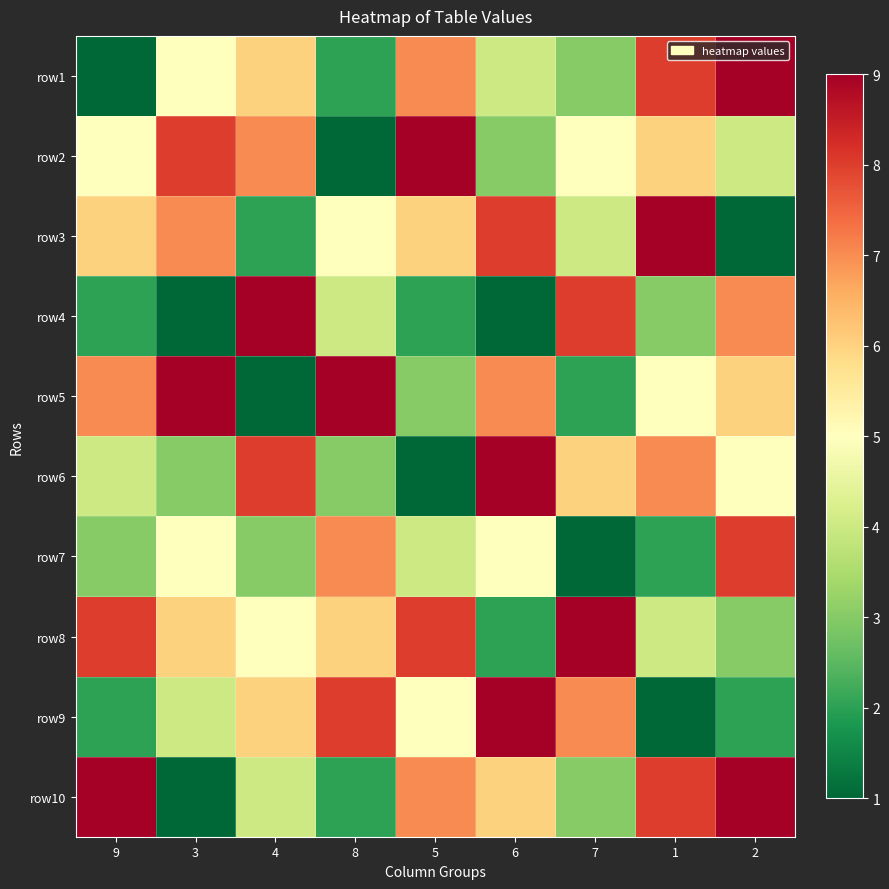

How many categories are shown in the chart?

9